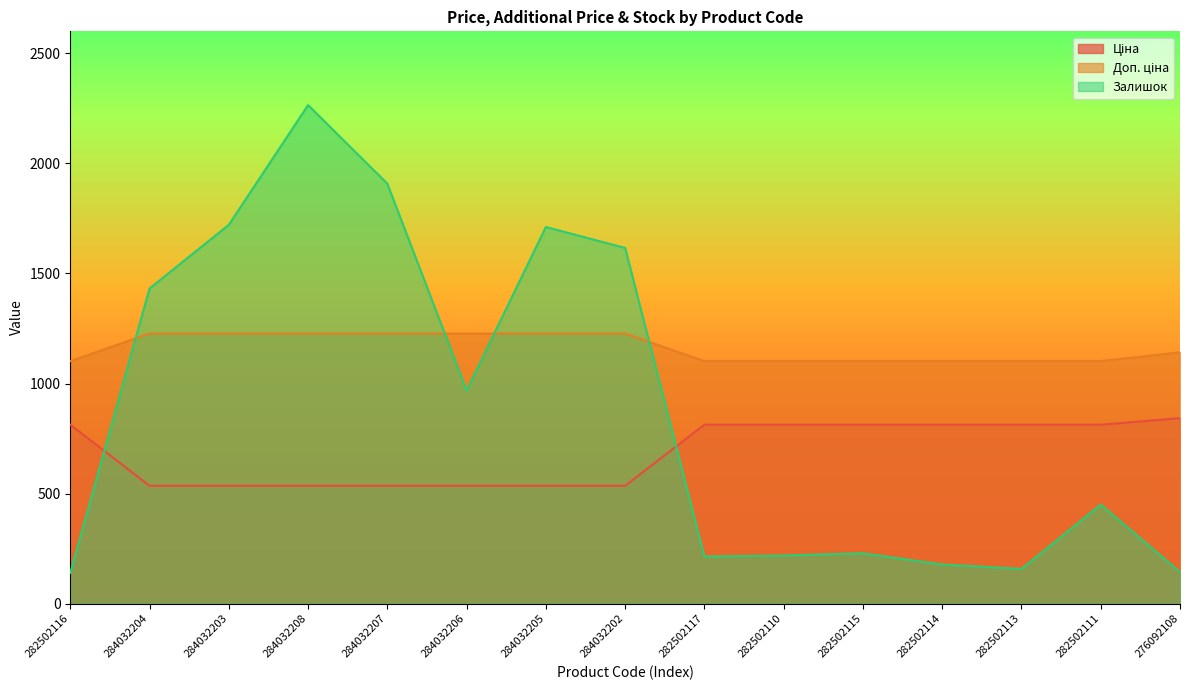

How many lines are shown in the chart?

3